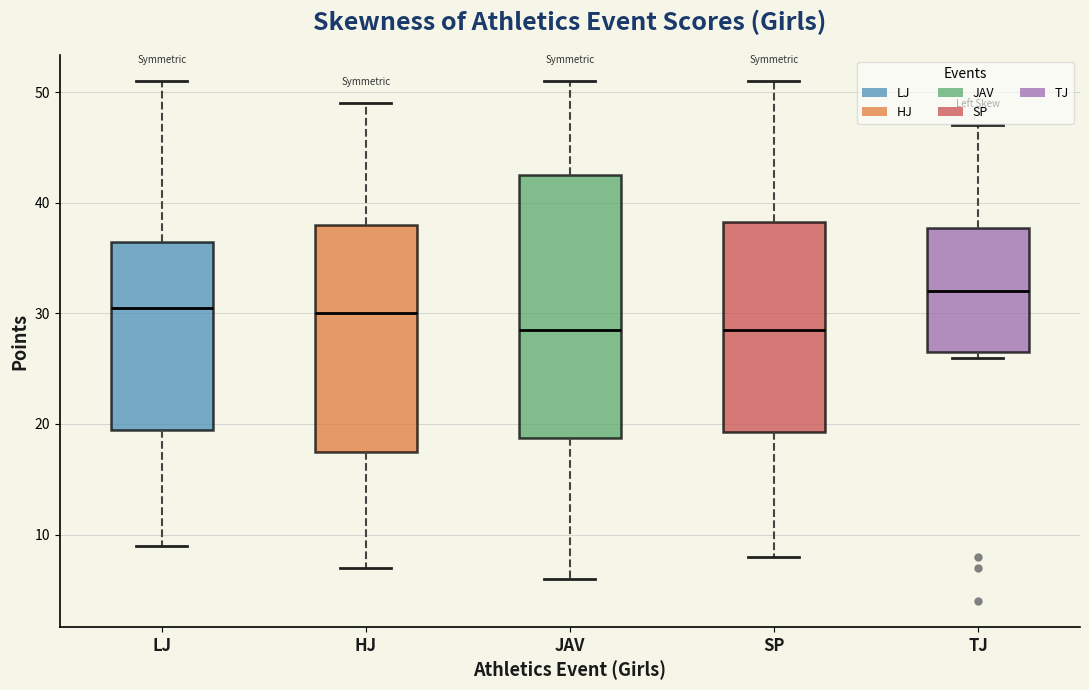

Where does the median line of the box for HJ sit on the y-axis? The values are not printed on the chart, so give them approximately, as read against the axis.

30